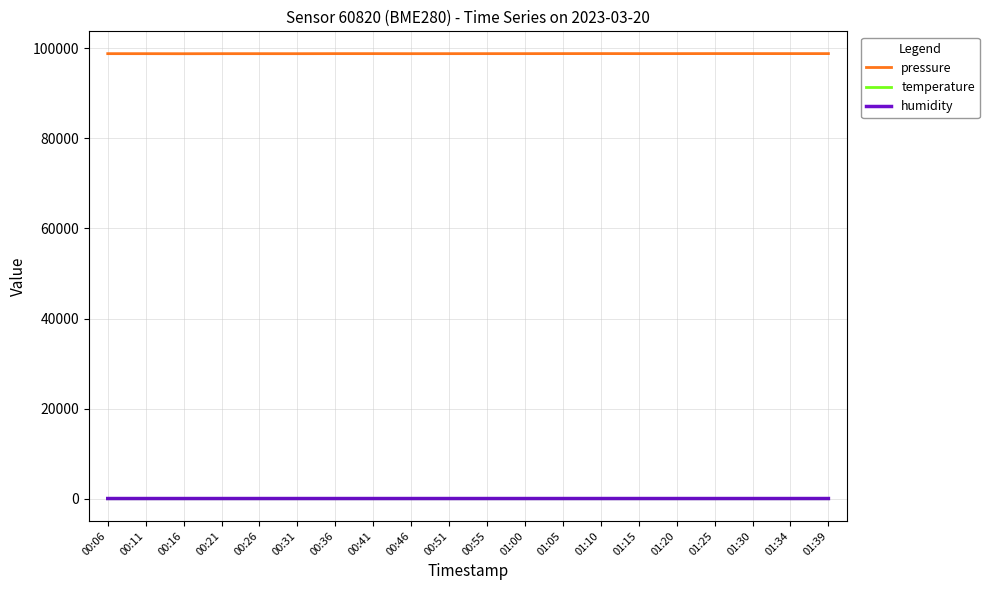

Which series has the widest spread of values?

pressure